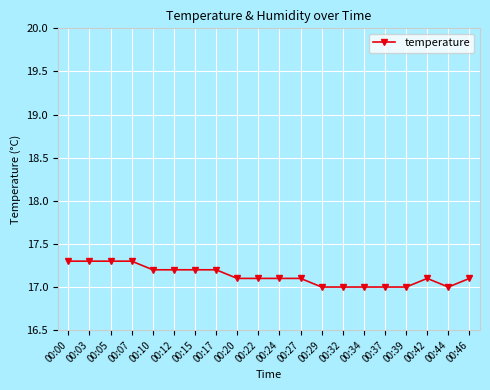

What is the smallest value displayed?

17.0